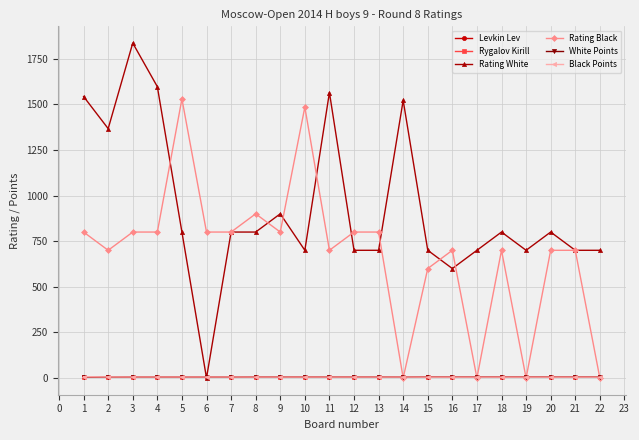

True or false: White Points has a value of 2.3 at 18.

False